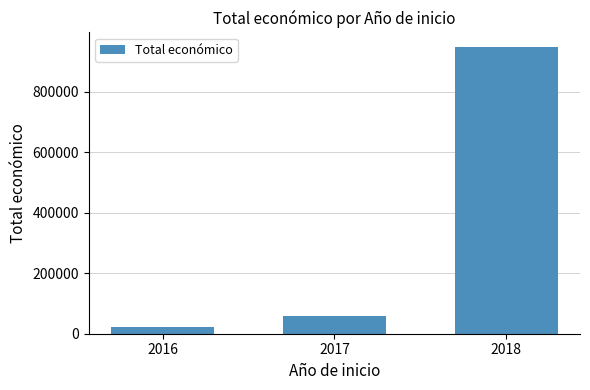

What is the smallest value displayed?

23800